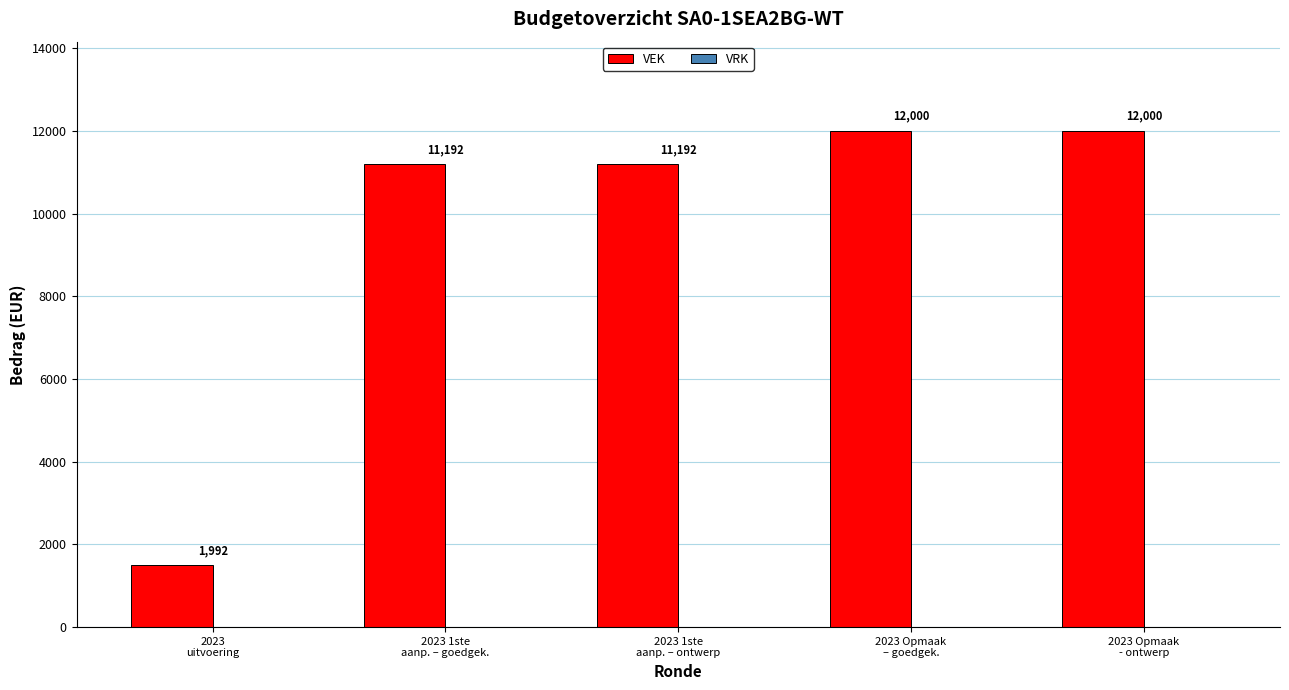

What is the maximum value shown in the chart?

12000